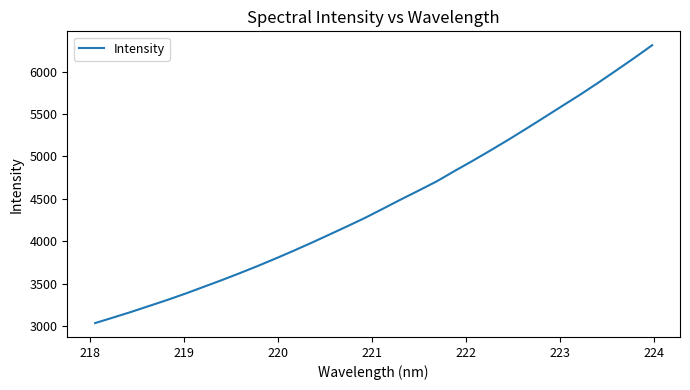

What is the greatest value displayed?

6310.8